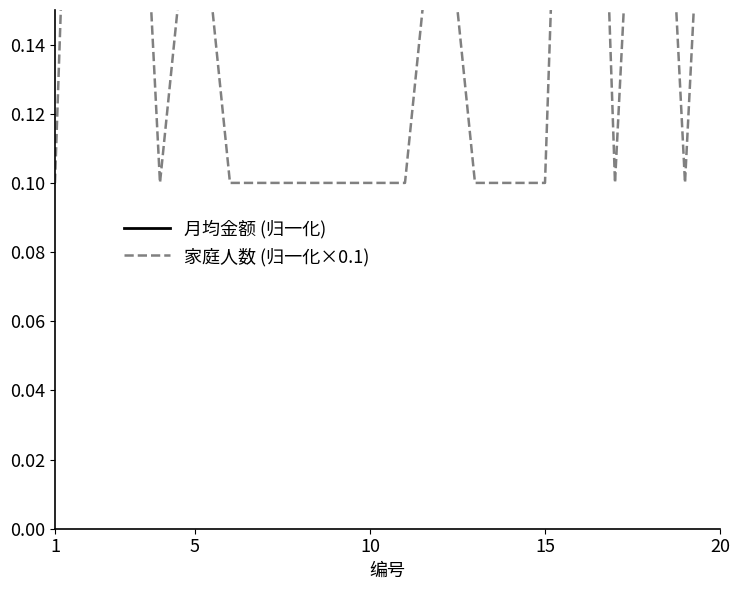

Which series has the largest total across all categories?

月均金额 (归一化)